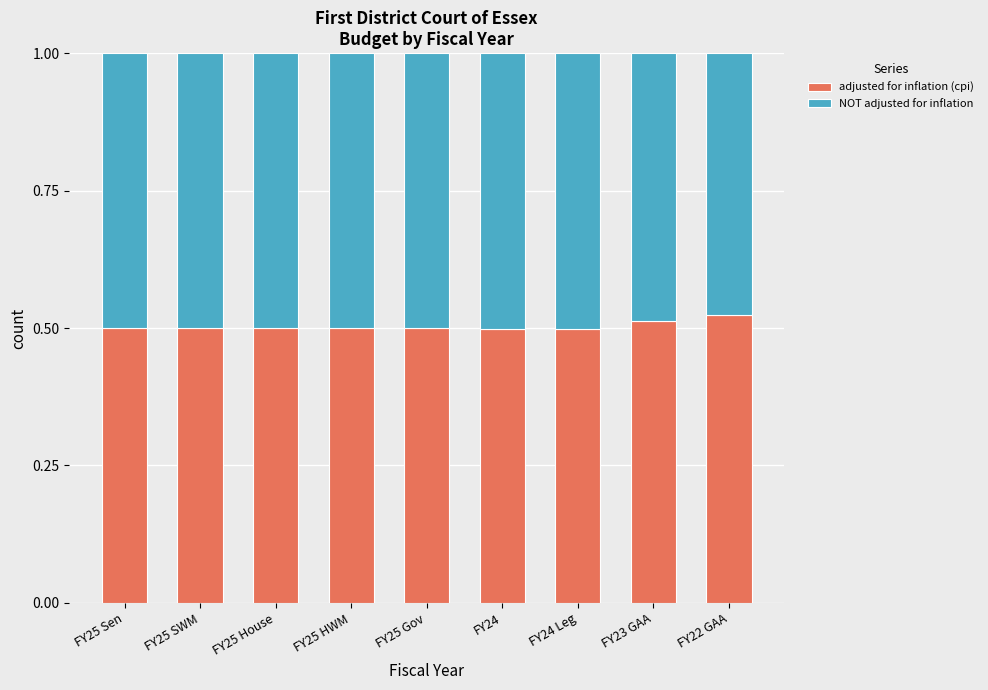

Is it true that adjusted for inflation (cpi) equals 0.8 at FY24?

False